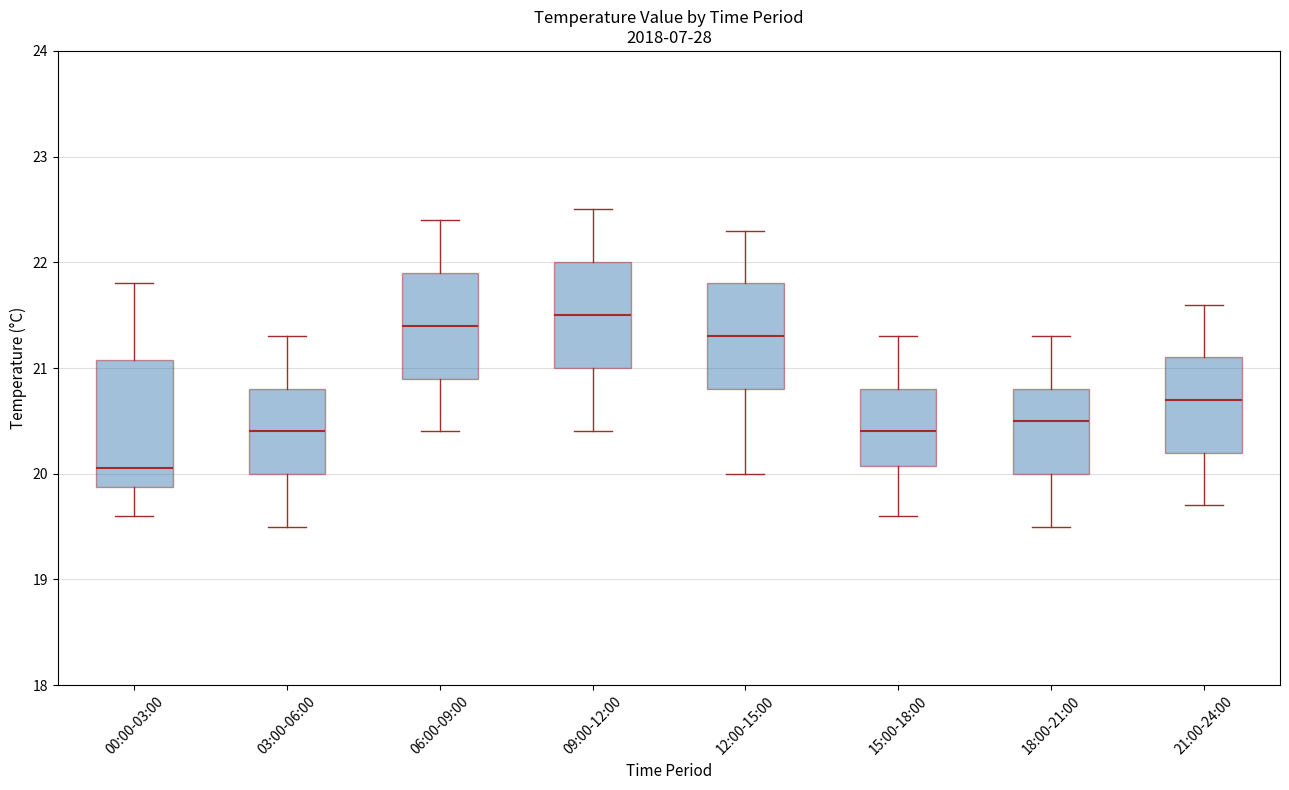

Which box has the highest median line?

09:00-12:00